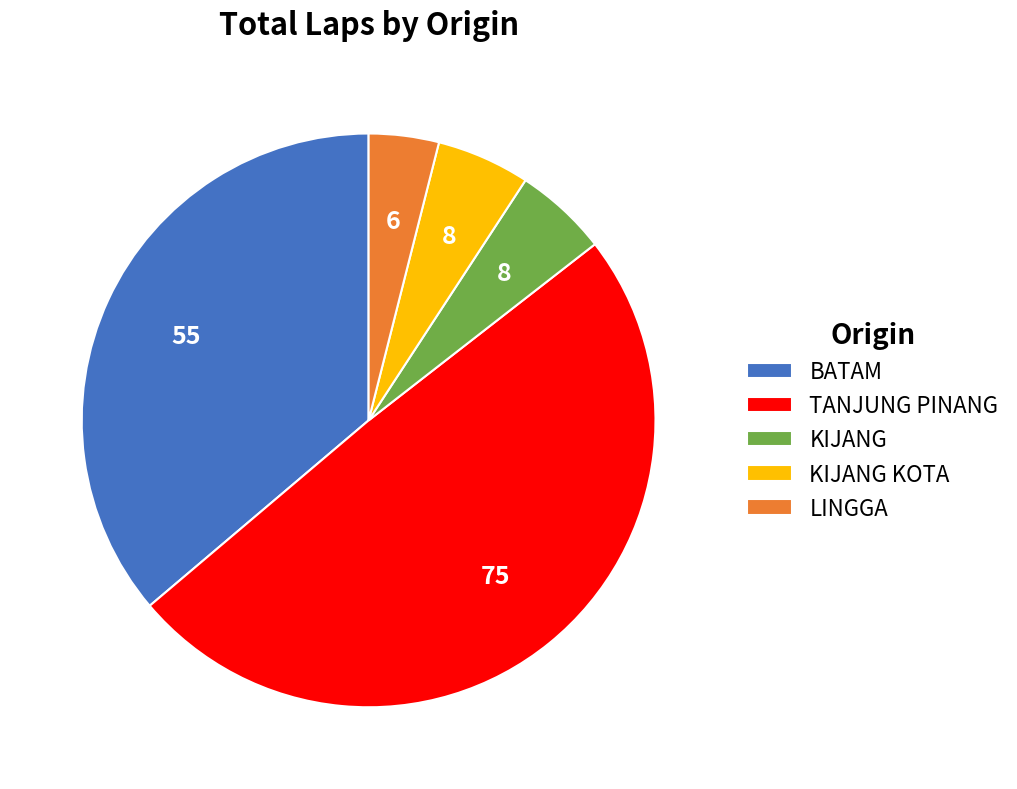

Count the number of slices in the pie.

5